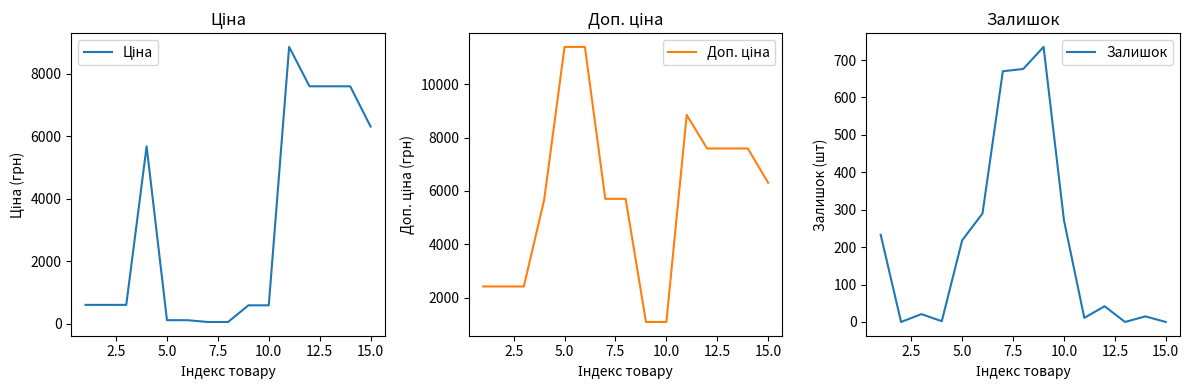

In Доп. ціна, how many points are higher than both neighbors (excluding endpoints)?

1